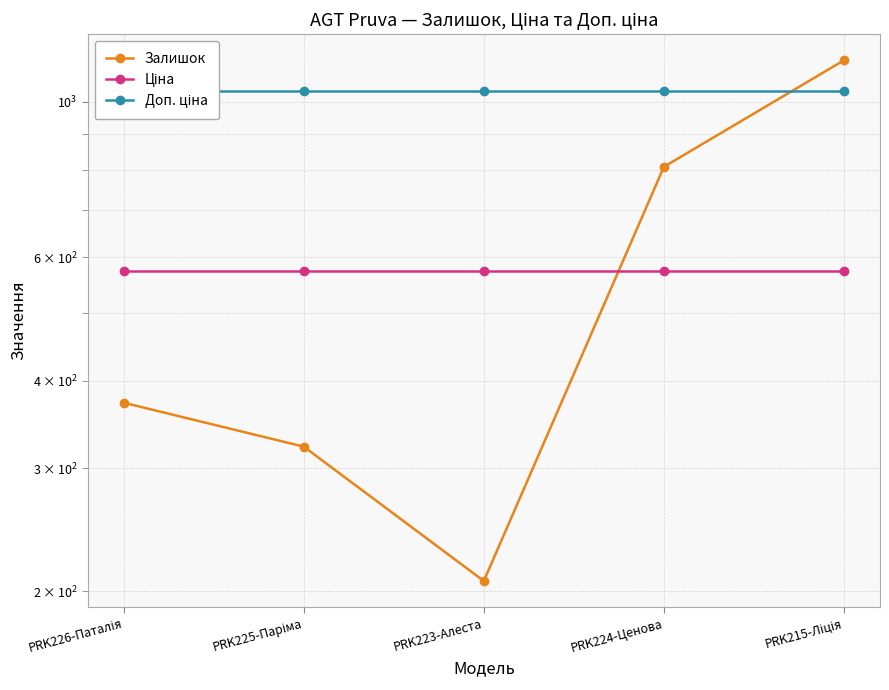

Which series has the largest total across all categories?

Доп. ціна